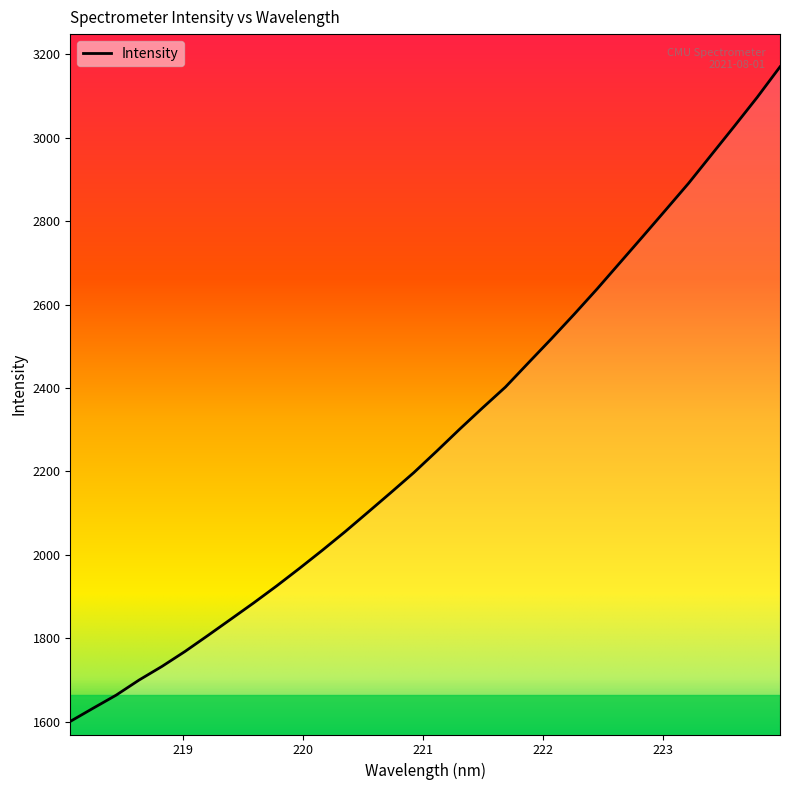

What is the smallest value displayed?

1600.4